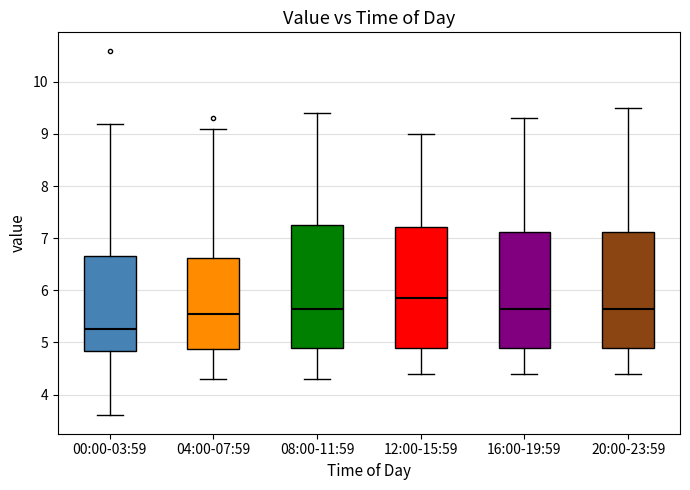

Reading left to right, read every box against the y-axis: the position of its median line, the range the box covers, and the ends of its whiskers. The values are not printed on the chart, so give them approximately, as read against the axis.

00:00-03:59: median 5.3, box 4.8 to 6.7, whiskers 3.6 to 9.2
04:00-07:59: median 5.6, box 4.9 to 6.6, whiskers 4.3 to 9.1
08:00-11:59: median 5.7, box 4.9 to 7.3, whiskers 4.3 to 9.4
12:00-15:59: median 5.9, box 4.9 to 7.2, whiskers 4.4 to 9.0
16:00-19:59: median 5.7, box 4.9 to 7.1, whiskers 4.4 to 9.3
20:00-23:59: median 5.7, box 4.9 to 7.1, whiskers 4.4 to 9.5